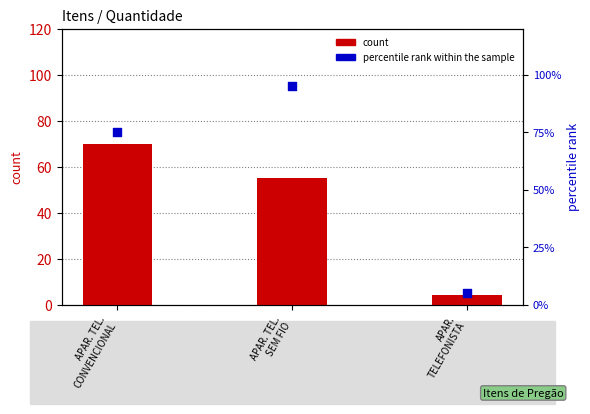

At how many categories does at least one series exceed 37?

2